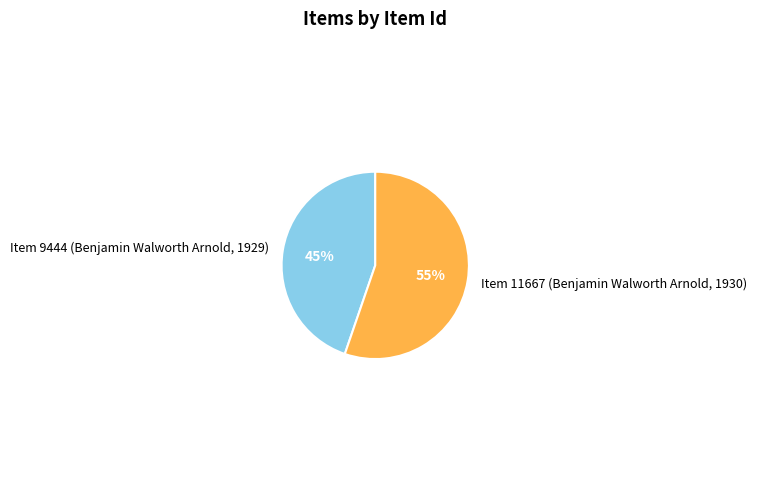

How many segments does this pie chart have?

2